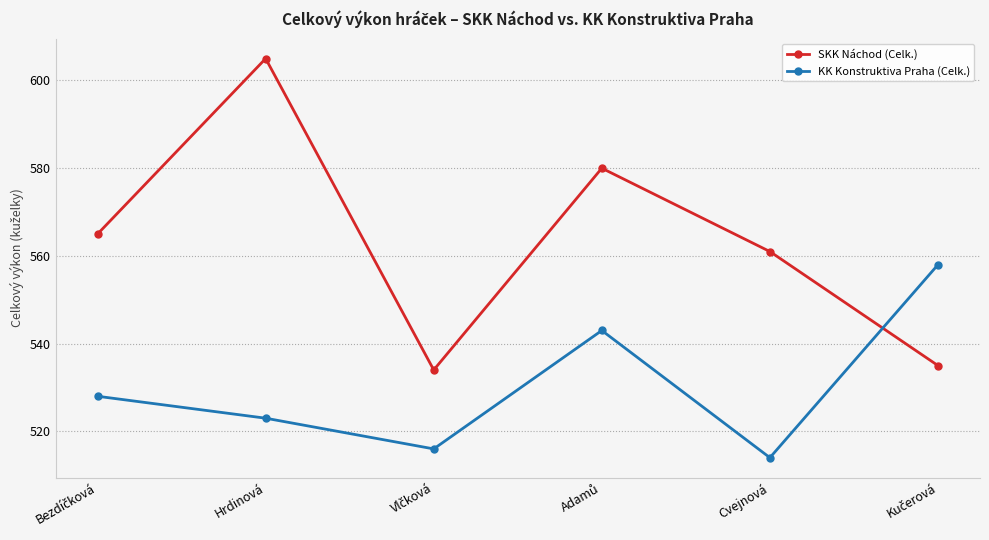

What are all the series names shown in the legend?

SKK Náchod (Celk.), KK Konstruktiva Praha (Celk.)